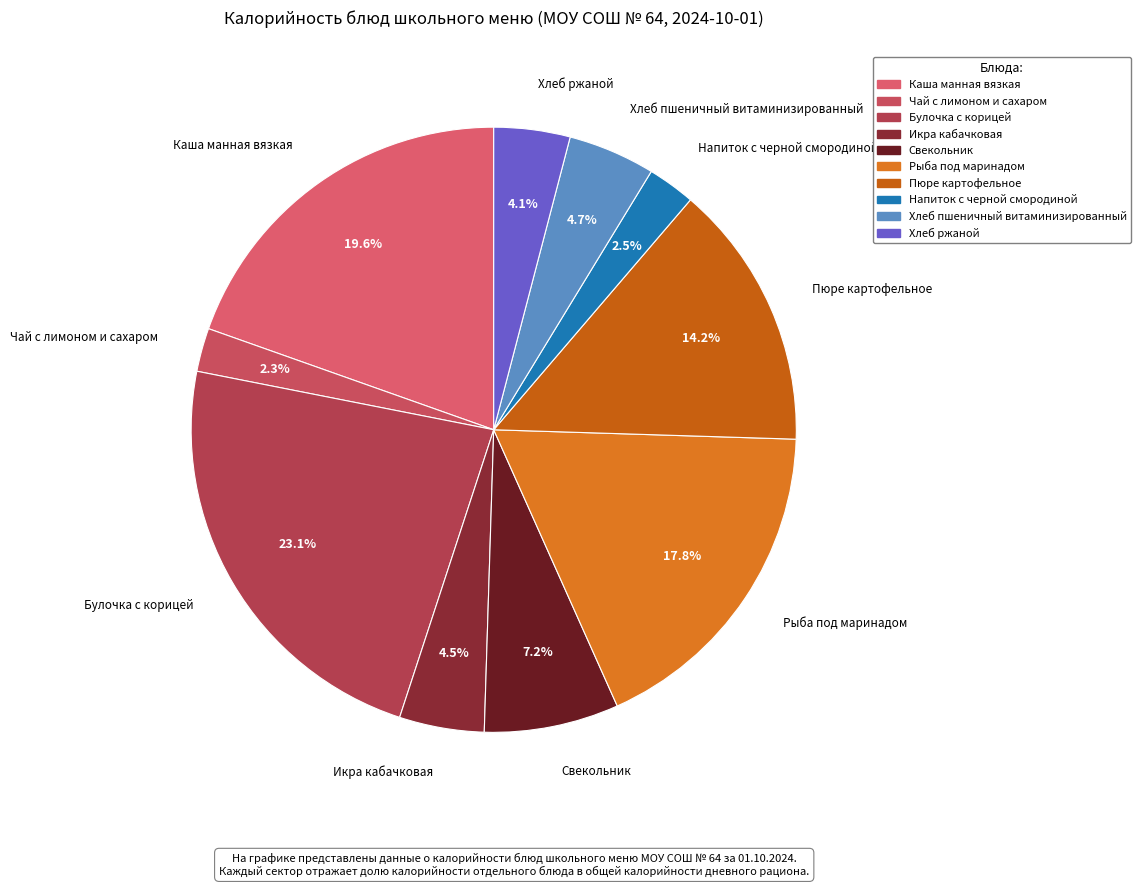

Combined, what portion of the pie is Пюре картофельное and Булочка с корицей?

37.3%